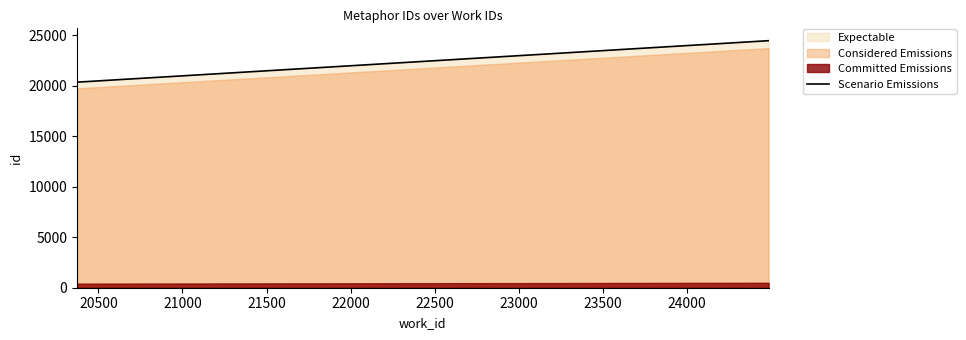

What is the value of the 5th point from the left?

24484